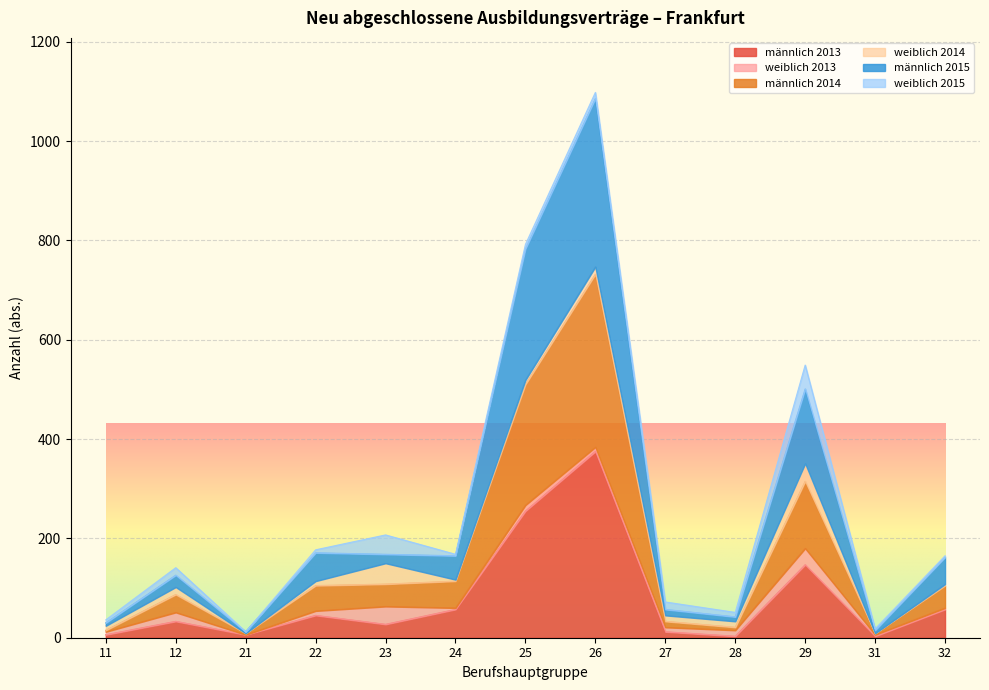

At which label does männlich 2013 first exceed 33?

22